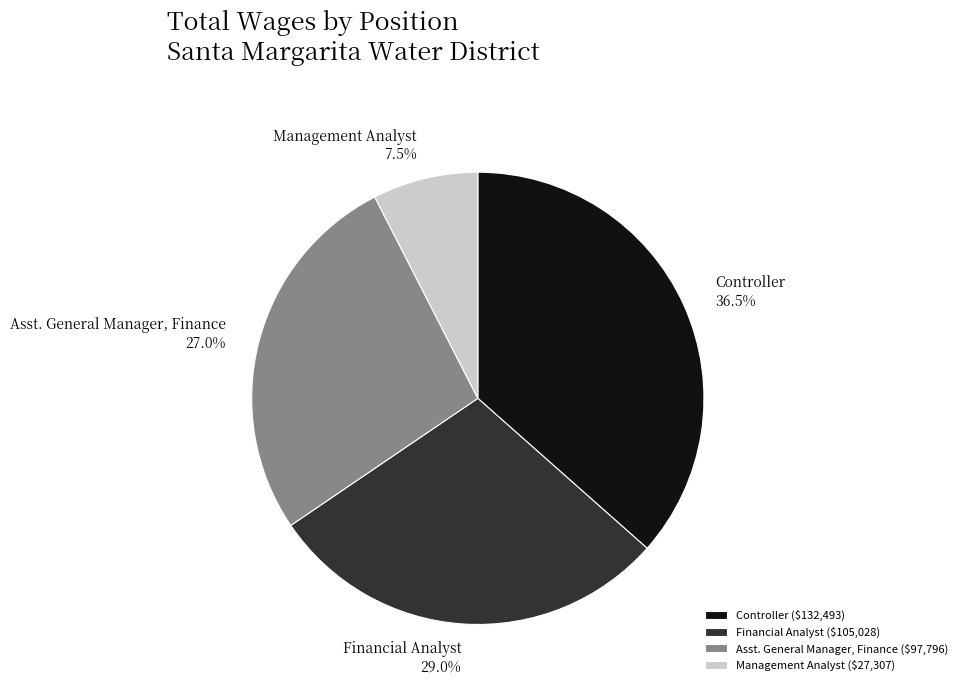

Is it true that Management Analyst is 13% of the pie?

False